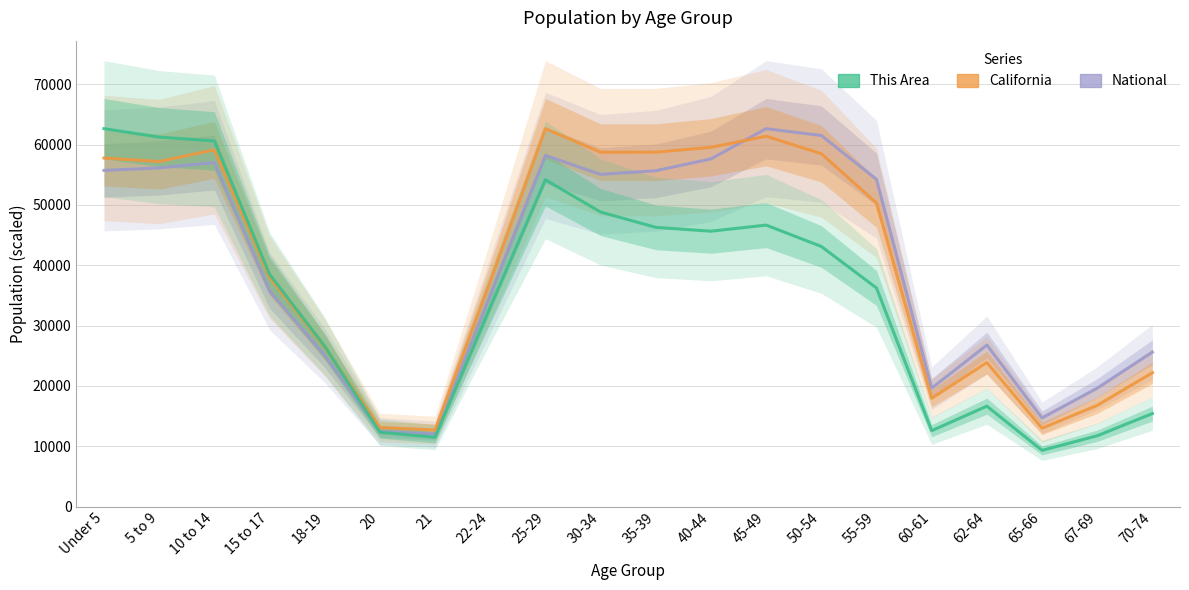

Reading right to left, list all the values displayed in this chart.

National: 70-74=25591.5	67-69=19626.0	65-66=14673.6	62-64=26766.6	60-61=19621.4	55-59=54240.5	50-54=61503.8	45-49=62636.0	40-44=57622.5	35-39=55660.5	30-34=55060.5	25-29=58204.2	22-24=35064.5	21=12010.2	20=12464.9	18-19=25061.7	15 to 17=35731.1	10 to 14=57032.9	5 to 9=56126.7	Under 5=55720.4
California: 70-74=22179.0	67-69=16769.1	65-66=12982.2	62-64=23871.2	60-61=17945.3	55-59=50308.9	50-54=58485.5	45-49=61390.1	40-44=59548.5	35-39=58737.1	30-34=58734.6	25-29=62636.0	22-24=37350.8	21=12684.5	20=13092.3	18-19=26406.4	15 to 17=38044.7	10 to 14=59133.1	5 to 9=57191.1	Under 5=57772.9
This Area: 70-74=15413.0	67-69=11729.0	65-66=9312.0	62-64=16639.0	60-61=12575.0	55-59=36228.0	50-54=43109.0	45-49=46653.0	40-44=45641.0	35-39=46280.0	30-34=48816.0	25-29=54164.0	22-24=33061.0	21=11477.0	20=12321.0	18-19=26561.0	15 to 17=38531.0	10 to 14=60603.0	5 to 9=61243.0	Under 5=62636.0